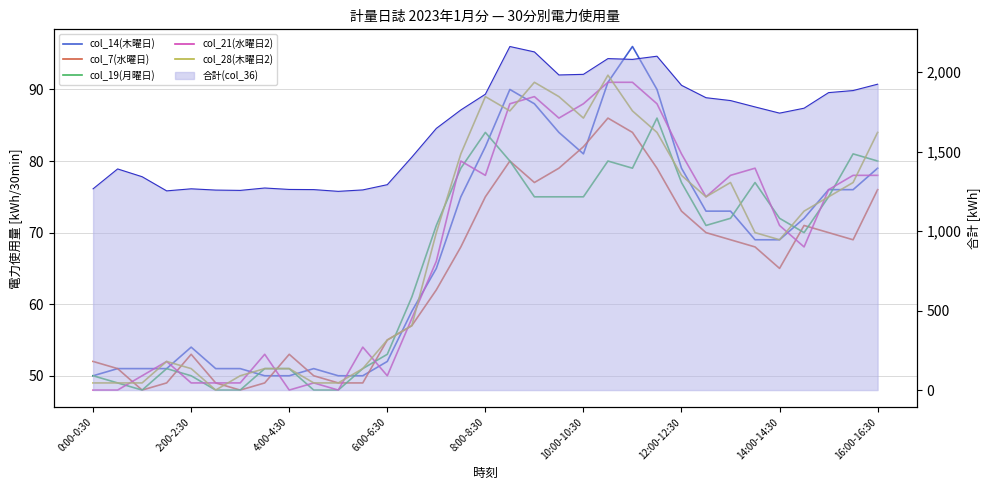

Is the value of col_19(月曜日) at 2:00-2:30 greater than the value of col_14(木曜日) at 9?

No